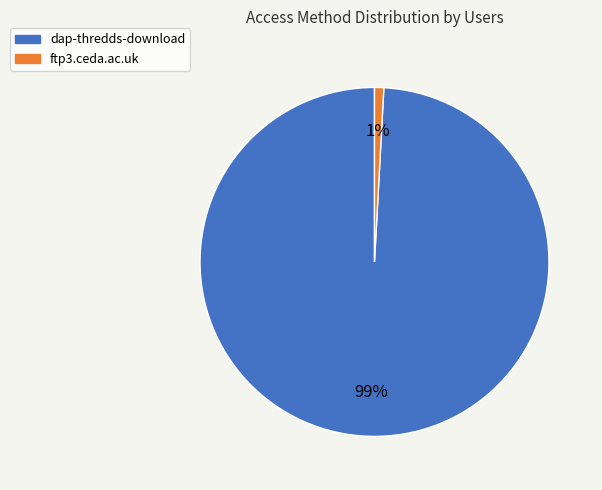

Rank the categories by value from highest to lowest.

dap-thredds-download, ftp3.ceda.ac.uk